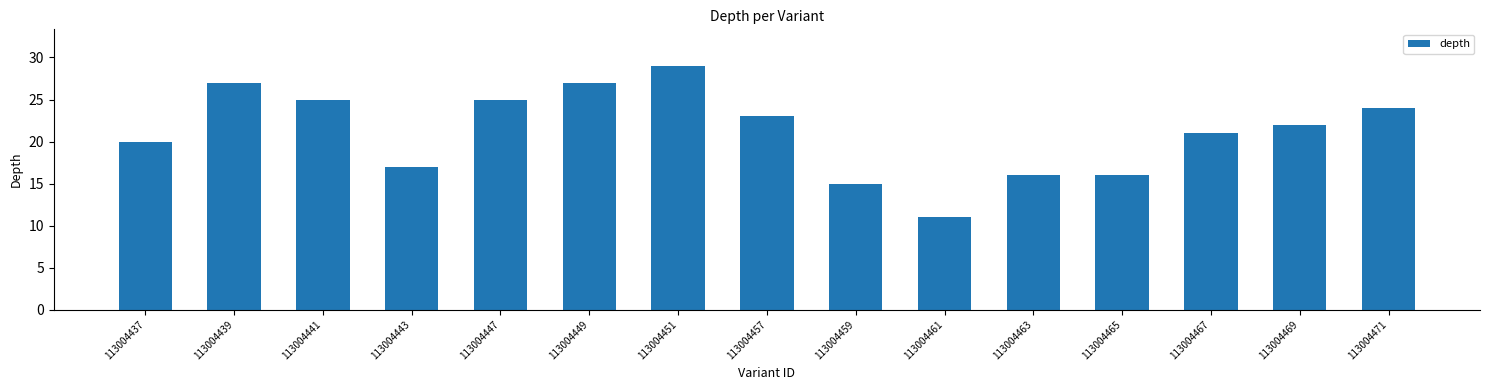

What is the change in value from 113004461 to 113004471?

+13